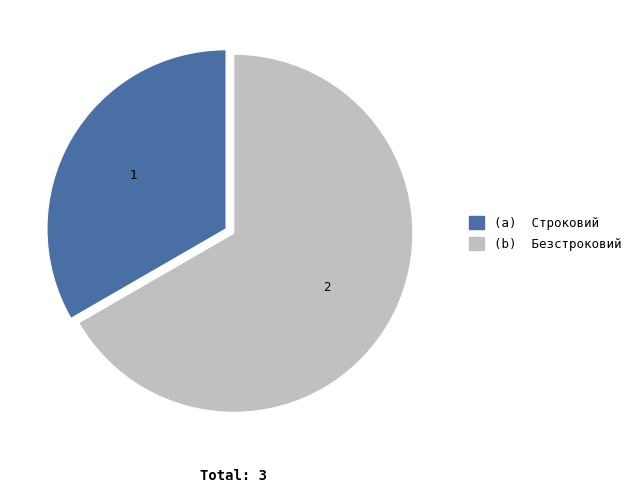

Is there any slice that represents more than half of the pie?

Yes